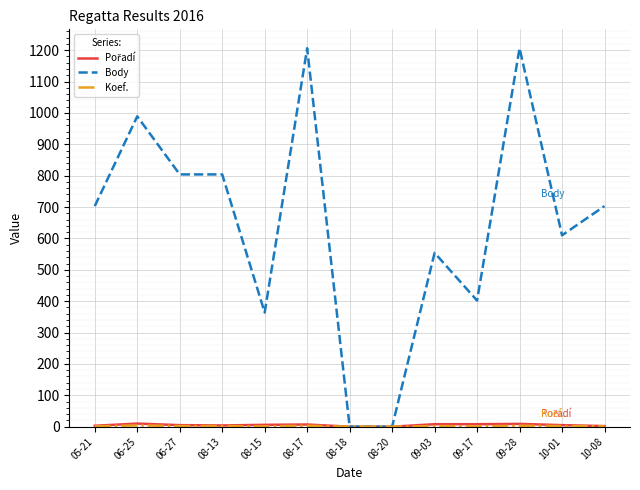

Which series has the largest range (max minus min)?

Body